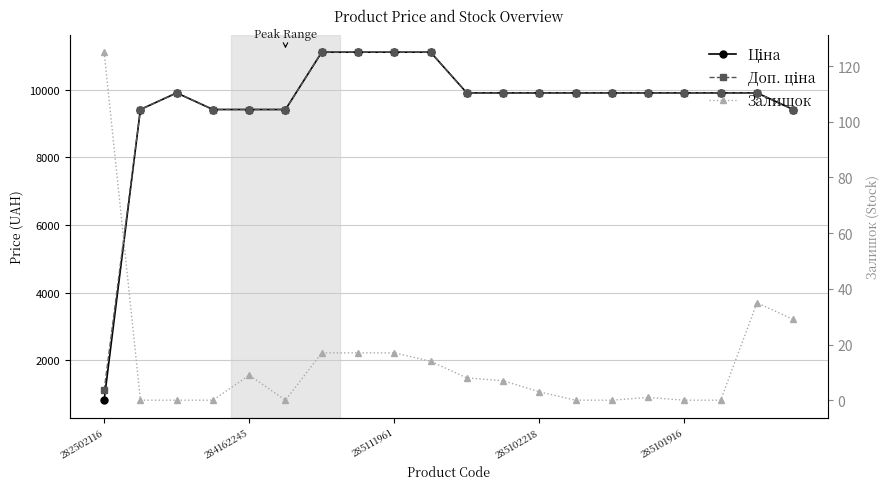

What is the sum of the Ціна values at 9 and 16?

21022.1